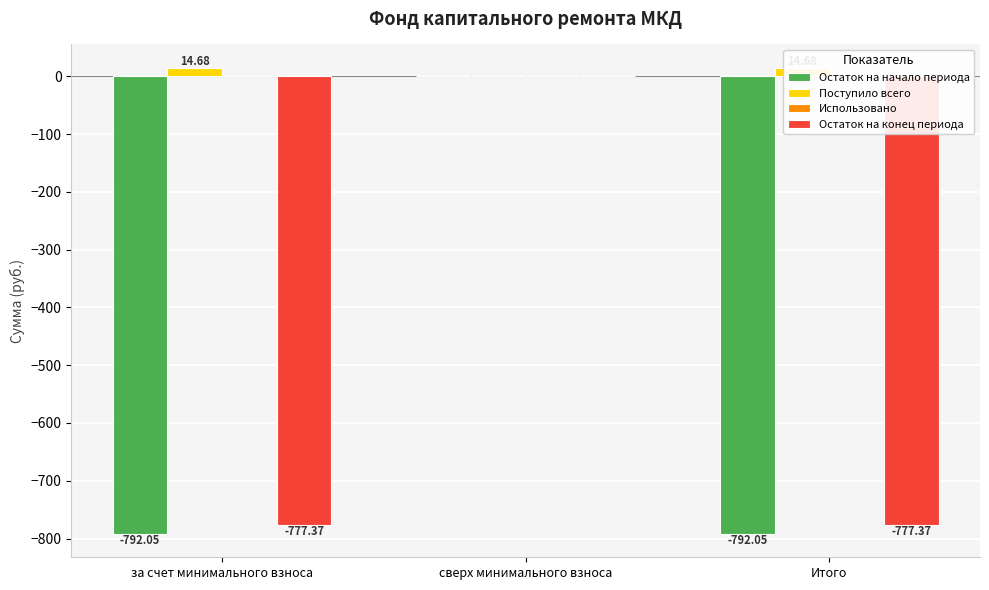

How many groups of bars are there?

3